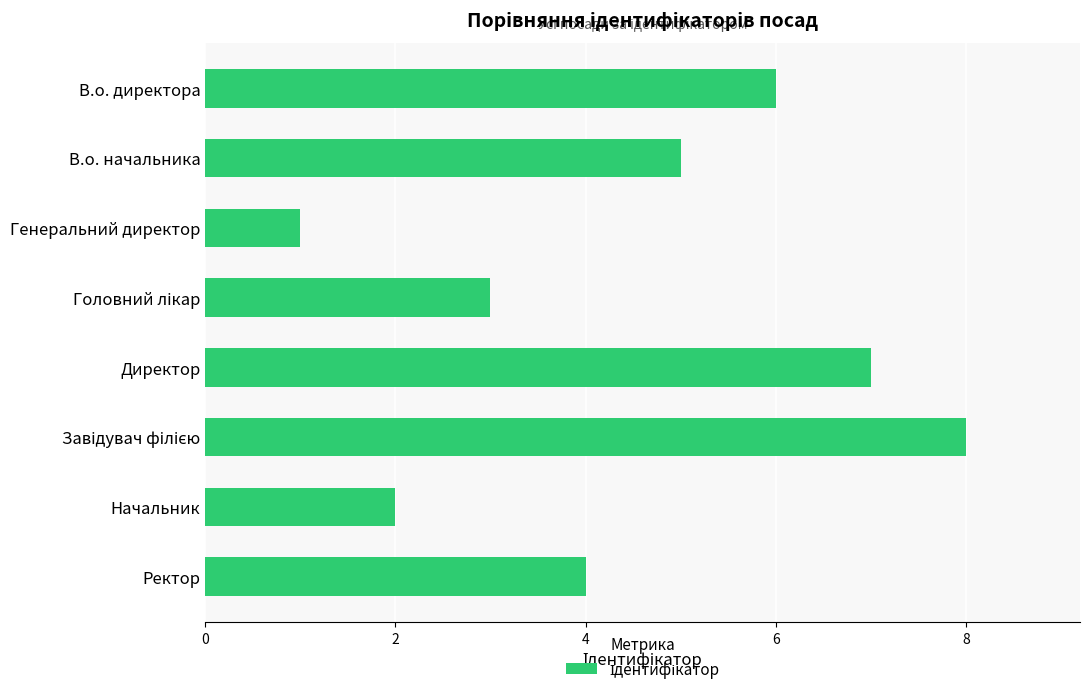

What position from the bottom is Генеральний директор?

6